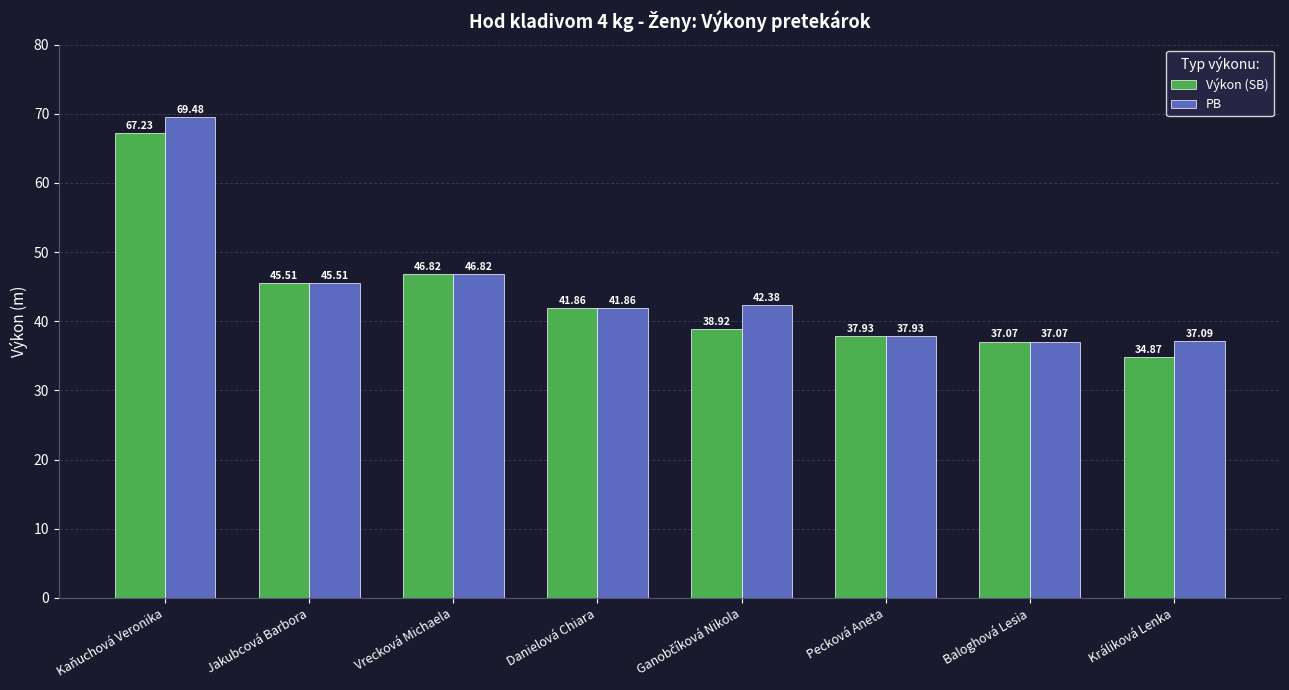

Where does the Výkon (SB) series first go above 41?

Kaňuchová Veronika